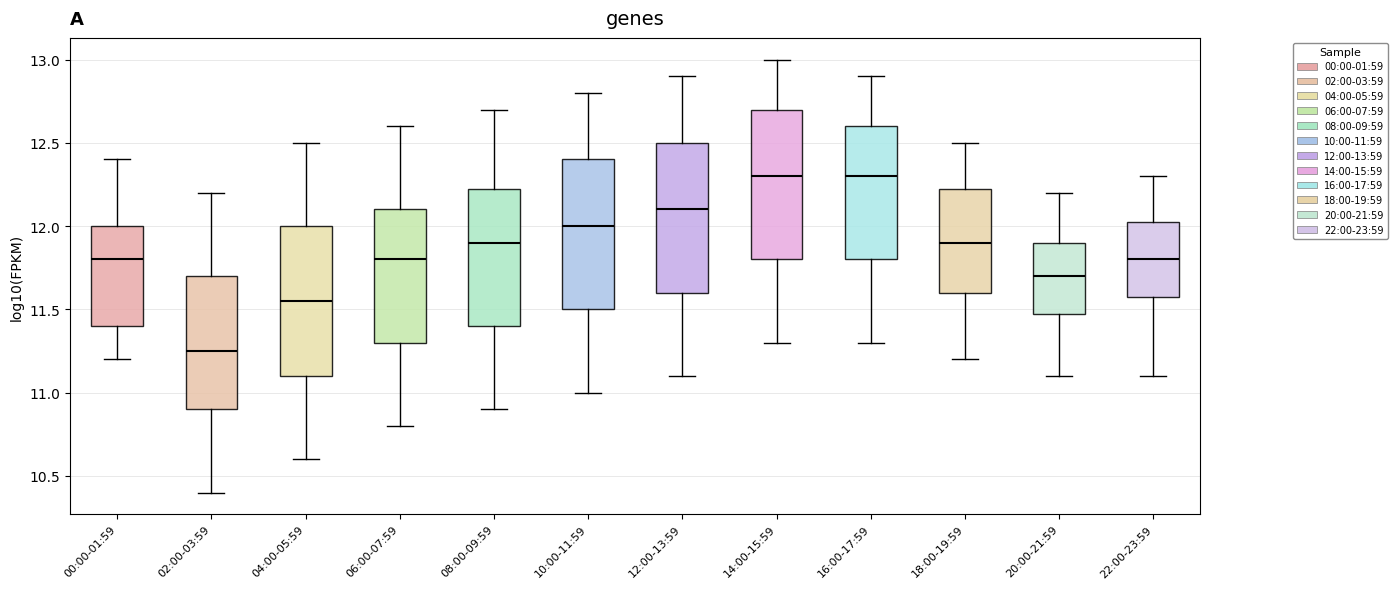

Where is the lower edge of the box for 18:00-19:59 on the y-axis? The values are not printed on the chart, so give them approximately, as read against the axis.

11.60